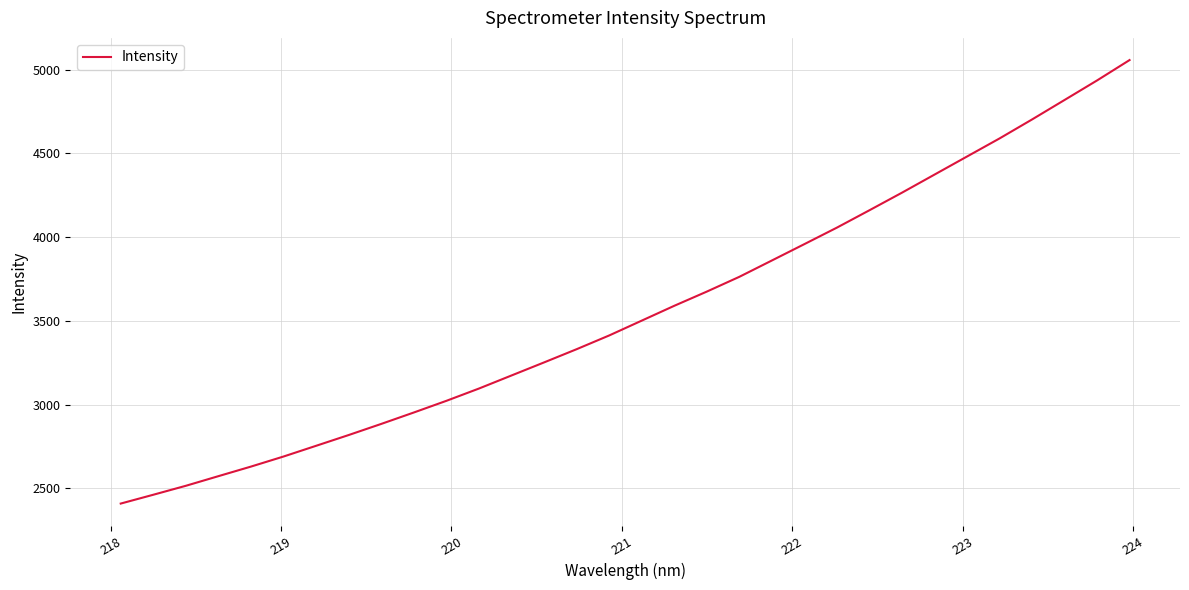

What is the difference between the maximum and minimum values?

2647.8